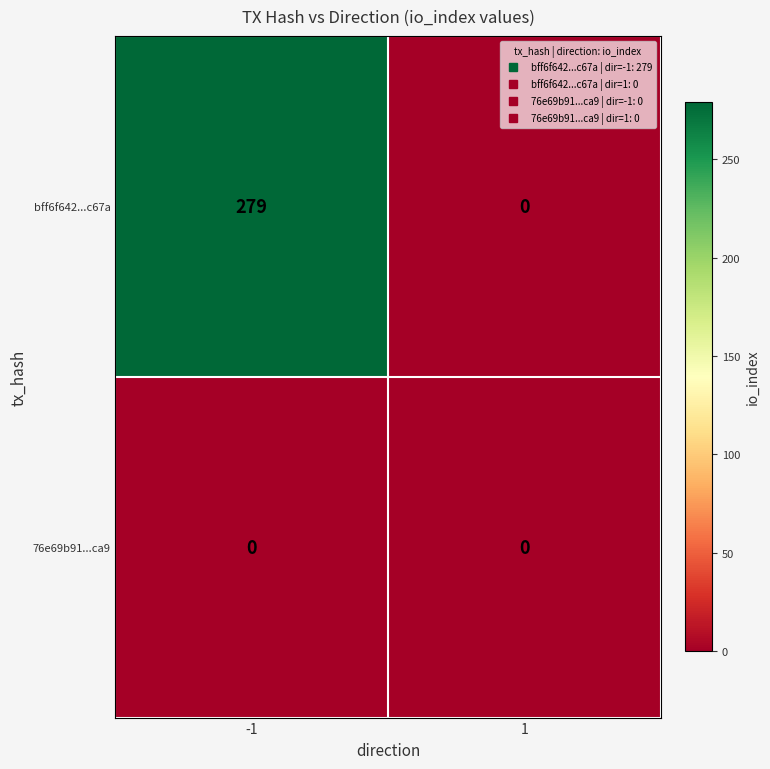

What is the maximum value shown in the chart?

279